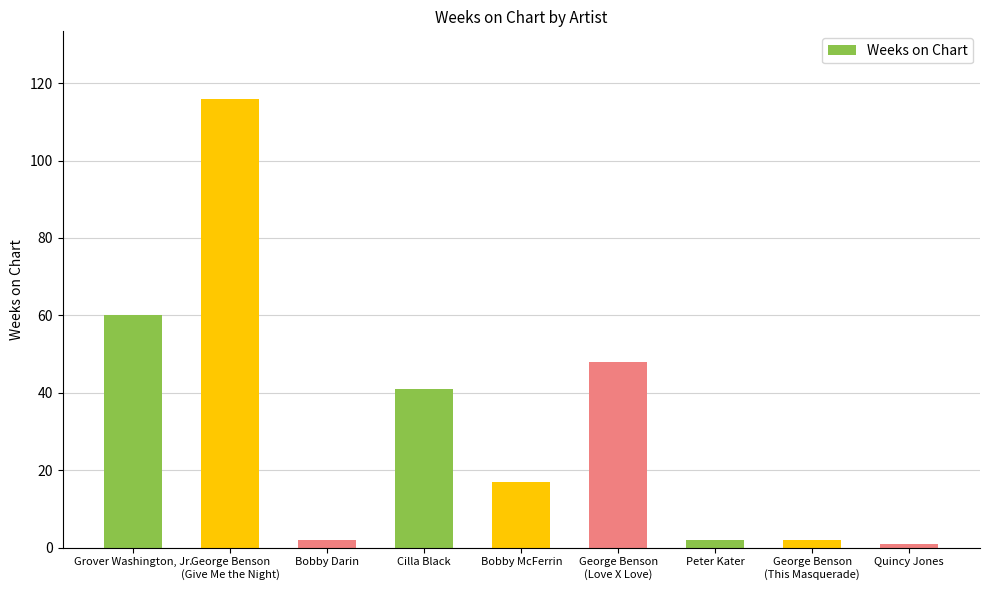

At which category does the chart reach its peak across all series?

George Benson
(Give Me the Night)